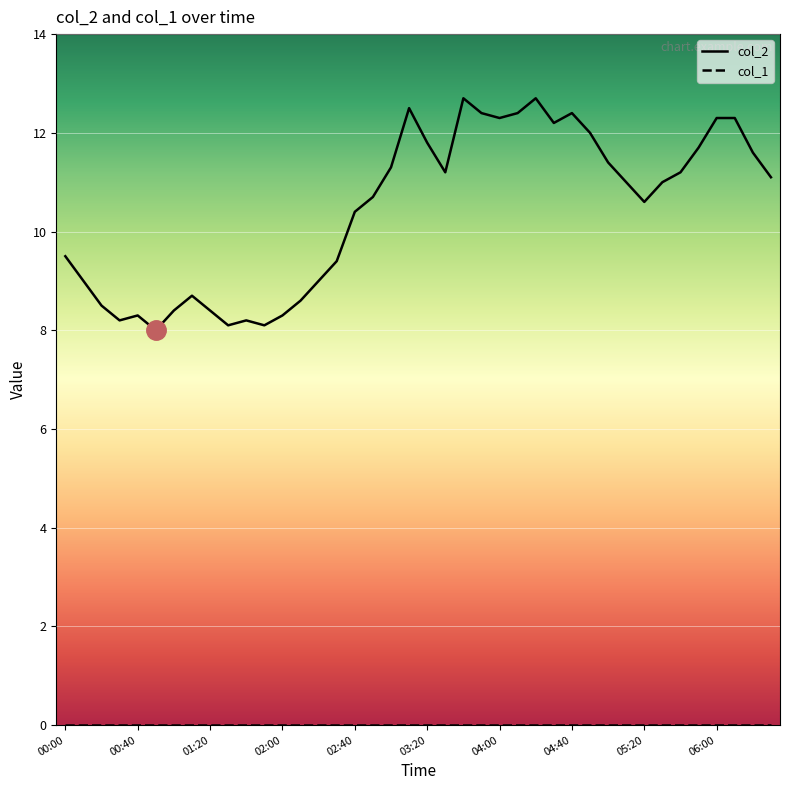

What is the difference between the maximum and minimum values in the col_2 series?

4.7